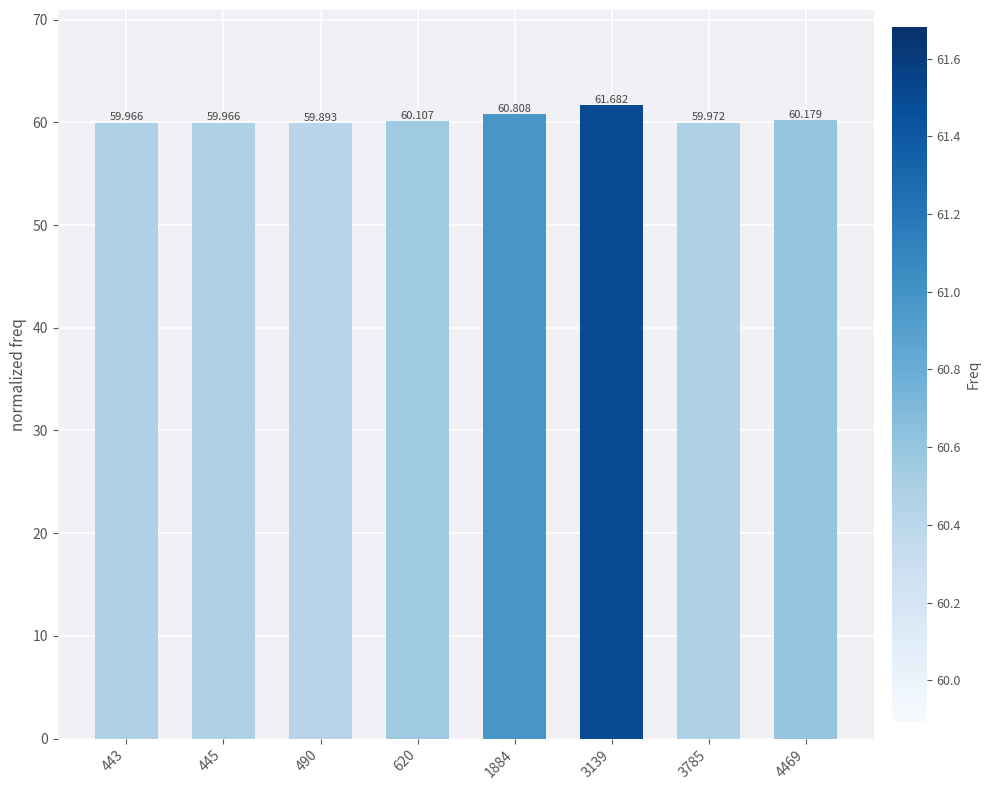

How many distinct data groups are displayed?

1